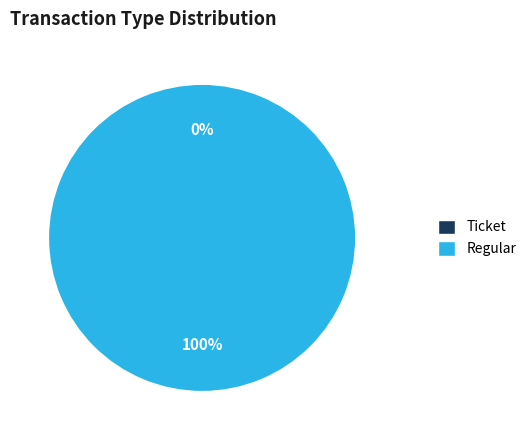

How many slices are in this pie chart?

2